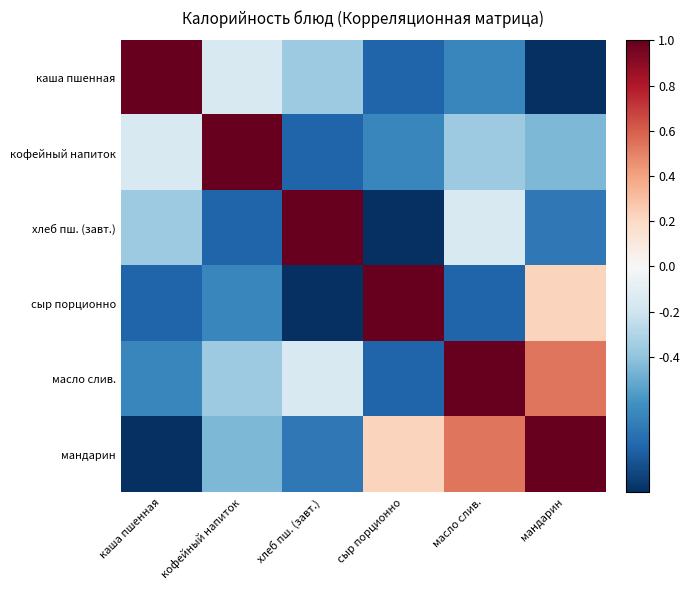

What is the difference between the highest and lowest values at масло слив.?

1.8